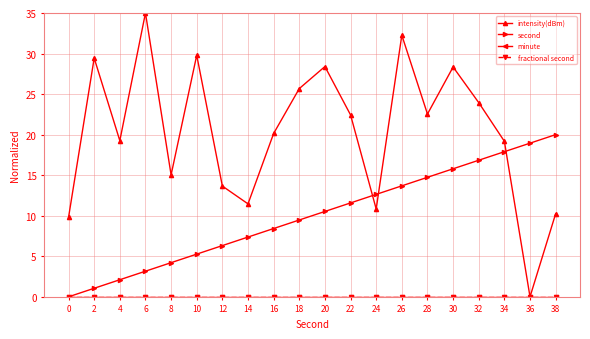

Does the chart have visible grid lines?

Yes